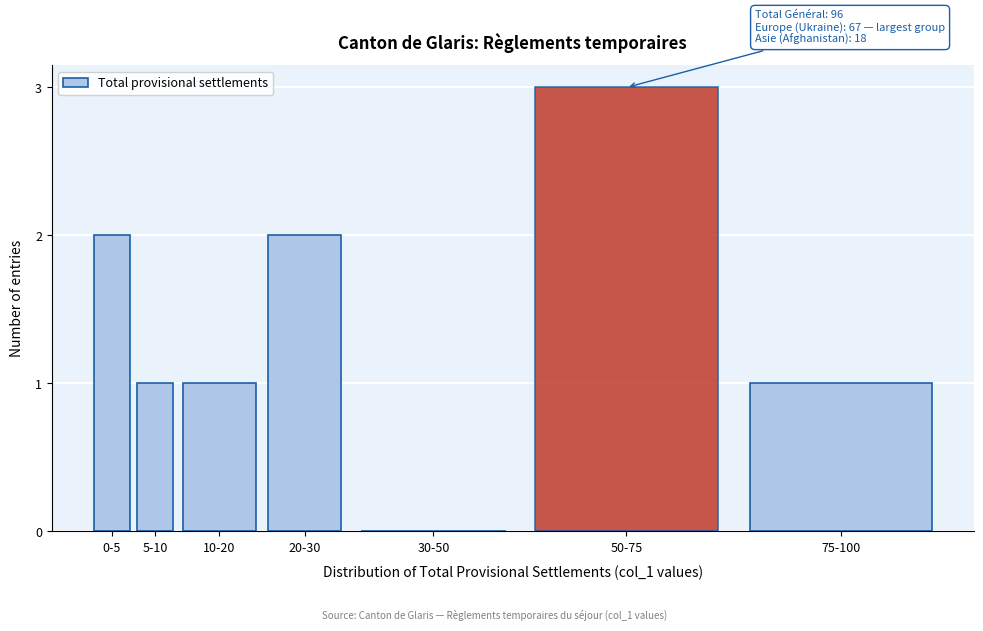

Reading left to right, extract all data points from this chart.

0-5=2	5-10=1	10-20=1	20-30=2	30-50=0	50-75=3	75-100=1